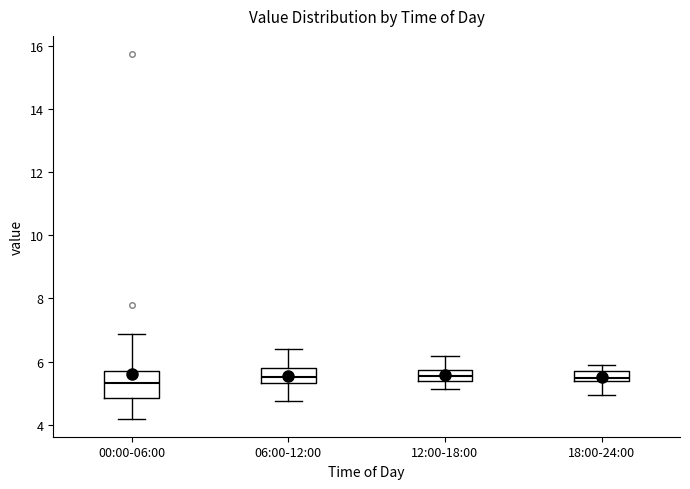

Reading left to right, read every box against the y-axis: the position of its median line, the range the box covers, and the ends of its whiskers. The values are not printed on the chart, so give them approximately, as read against the axis.

00:00-06:00: median 5.4, box 4.8 to 5.6, whiskers 4.2 to 6.8
06:00-12:00: median 5.6, box 5.4 to 5.8, whiskers 4.8 to 6.4
12:00-18:00: median 5.6, box 5.4 to 5.8, whiskers 5.2 to 6.2
18:00-24:00: median 5.4 (inside the box), box 5.4 to 5.6, whiskers 5.0 to 5.8